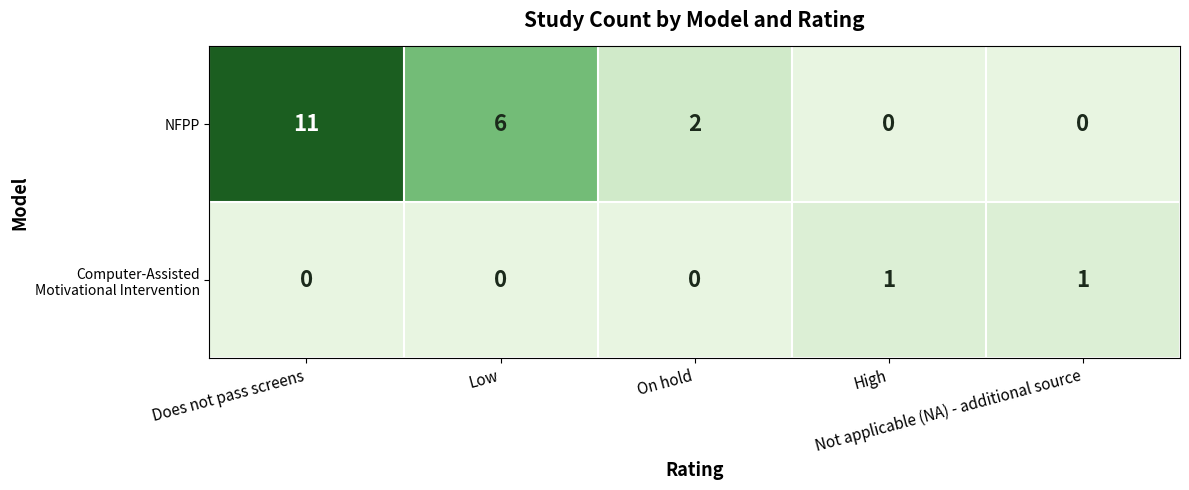

Which series has the largest range (max minus min)?

NFPP